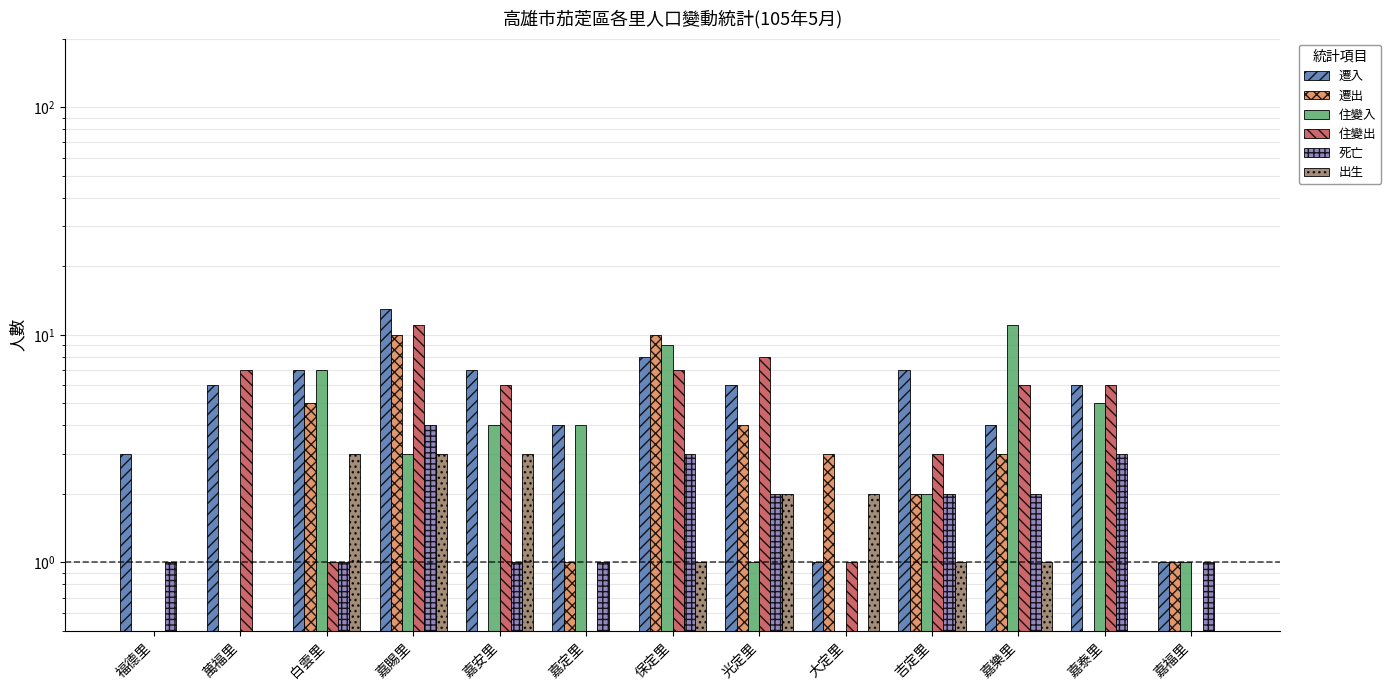

At how many categories does at least one series exceed 3?

10